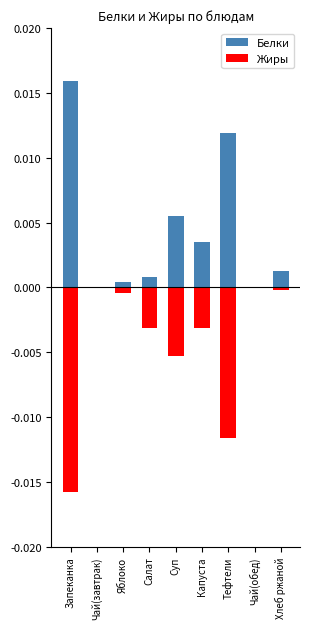

At which label does Белки reach its peak?

Запеканка